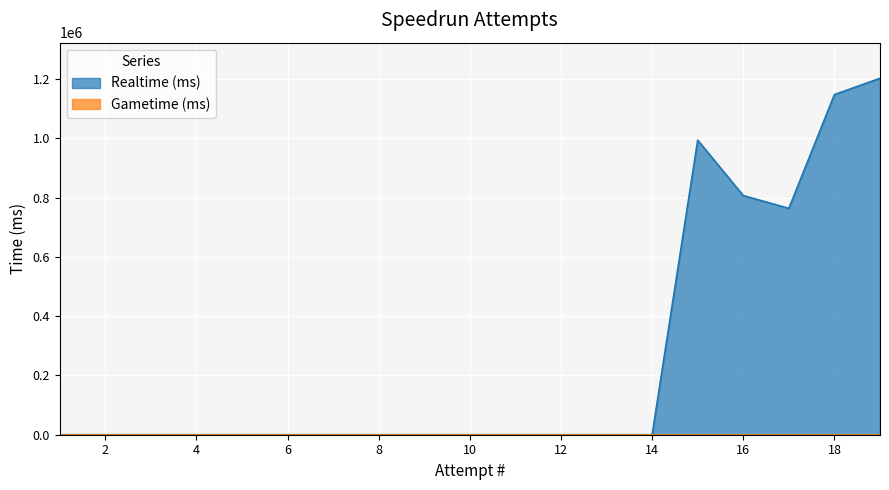

What is the greatest value displayed?

1202027